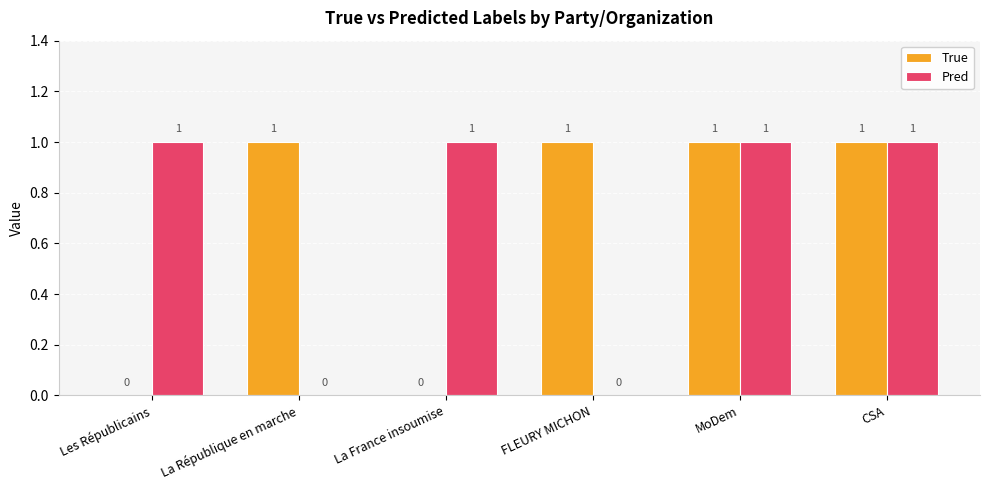

The value of True at Les Républicains is 0. True or false?

True